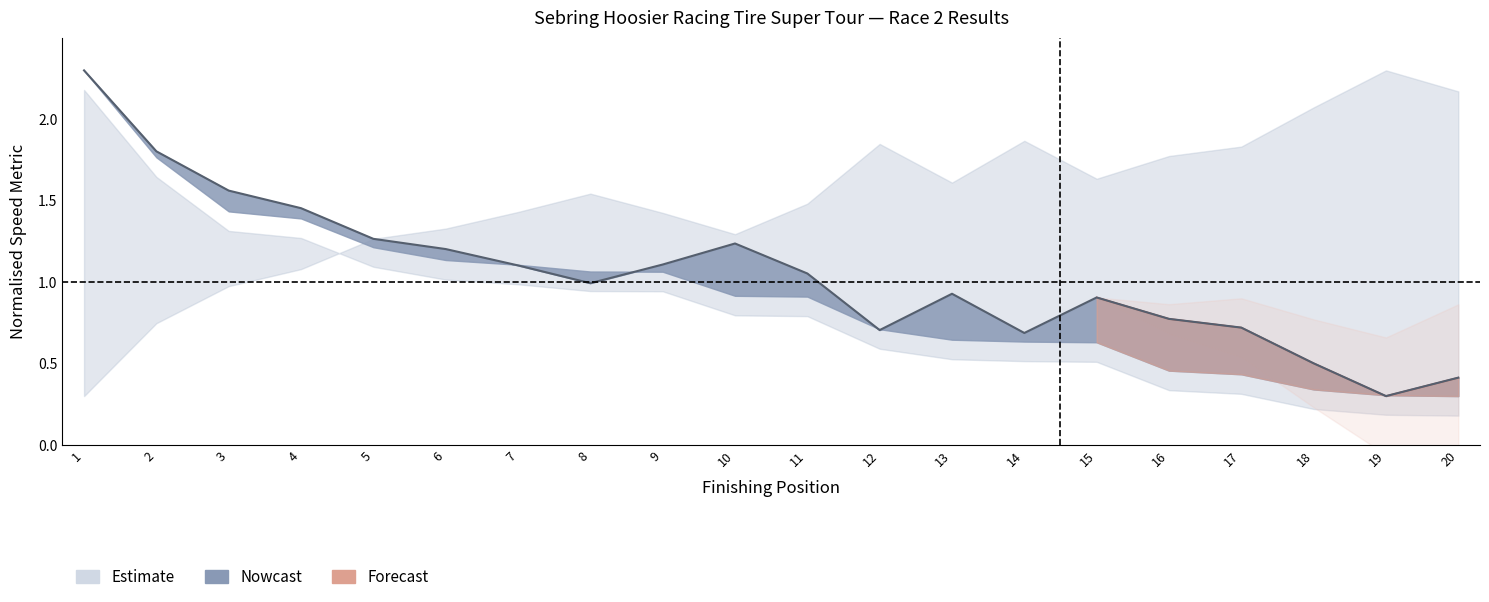

Rank the categories by value from highest to lowest.

1, 2, 3, 4, 5, 10, 6, 9, 7, 11, 8, 13, 15, 16, 17, 12, 14, 18, 20, 19